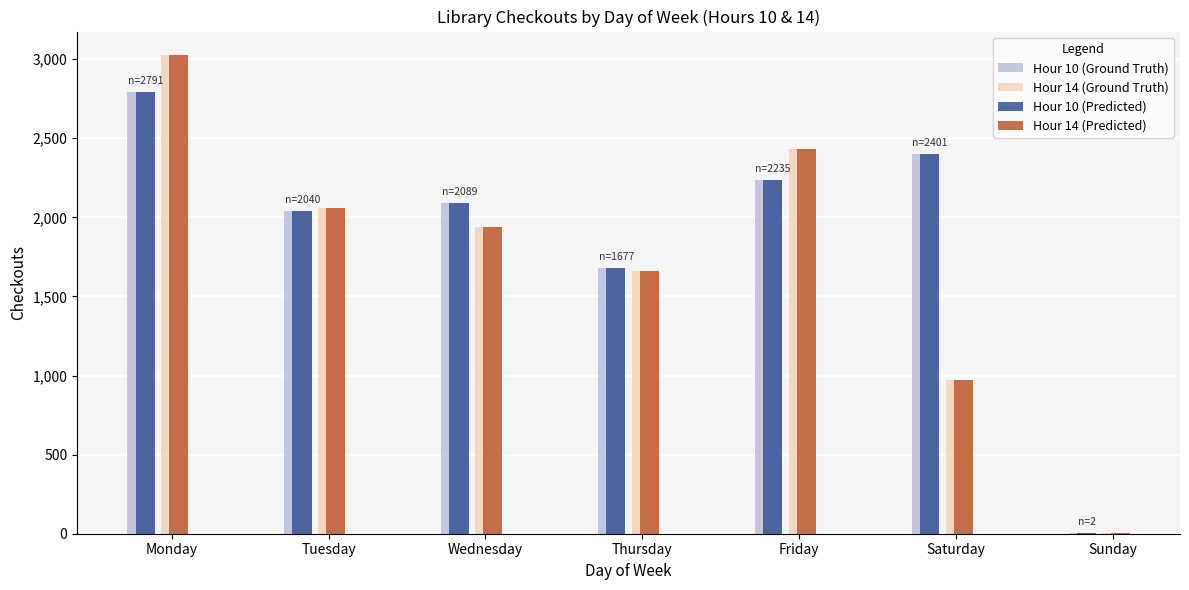

At which category is the sum across all series the highest?

Monday